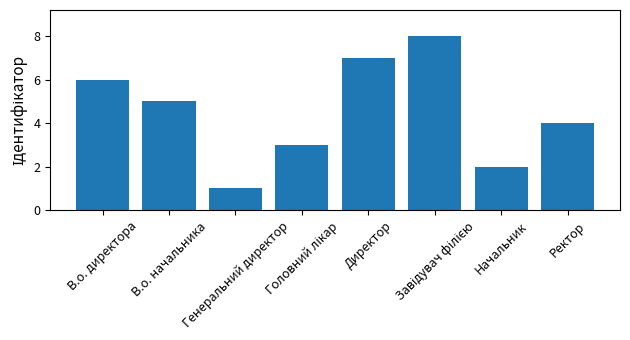

What is the label of the 2nd bar from the right?

Начальник